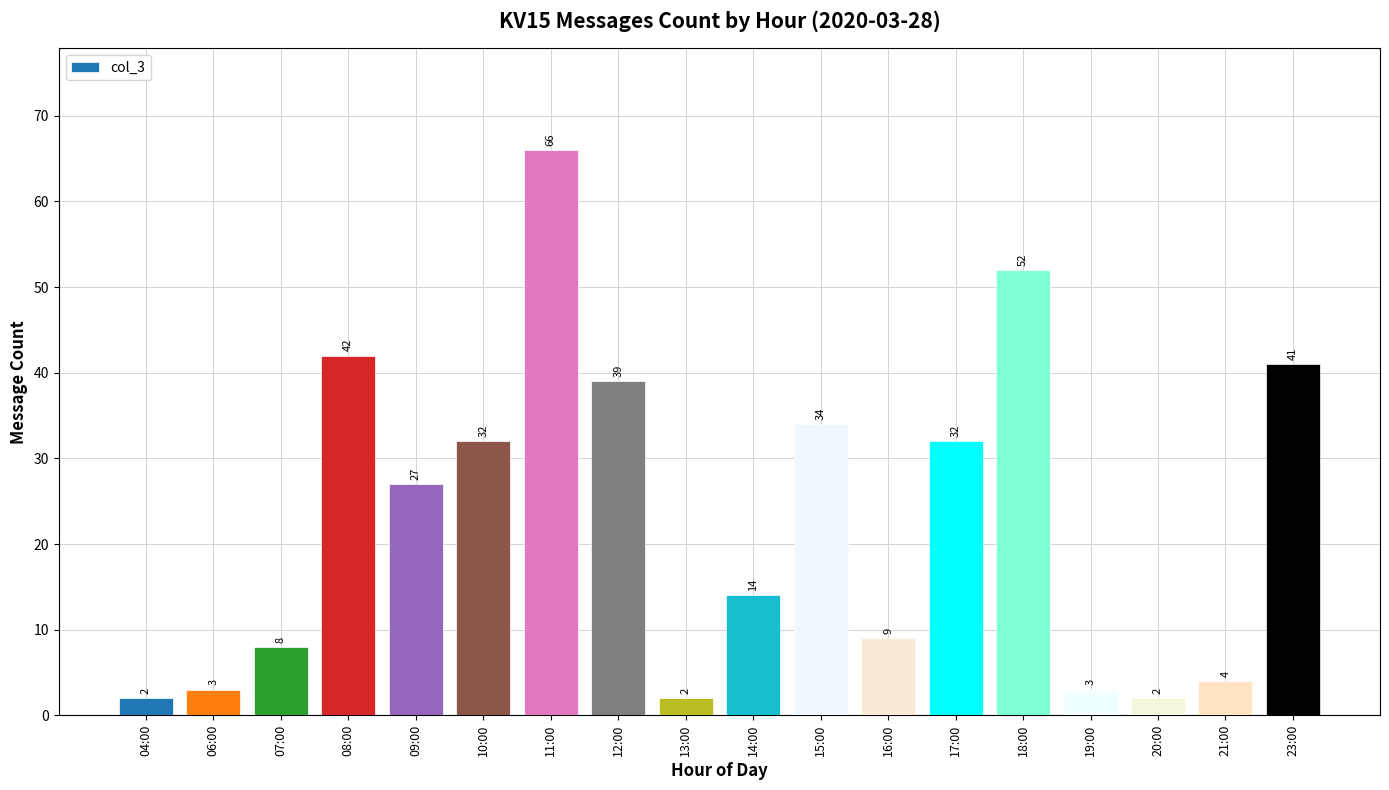

Which category has the highest value across all series?

11:00